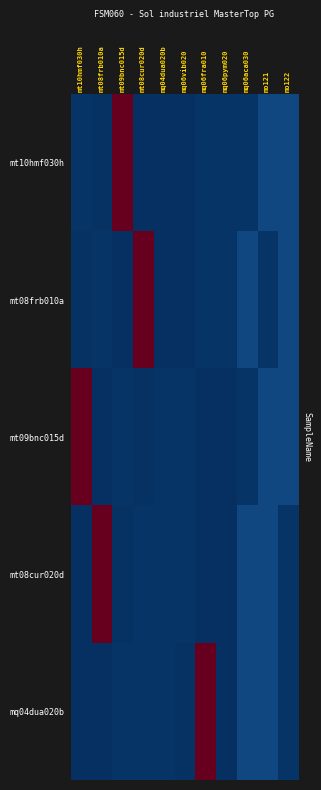

At mq06aca030, list the series in order from largest to smallest.

mt08cur020d, mt08frb010a, mq04dua020b, mt10hmf030h, mt09bnc015d